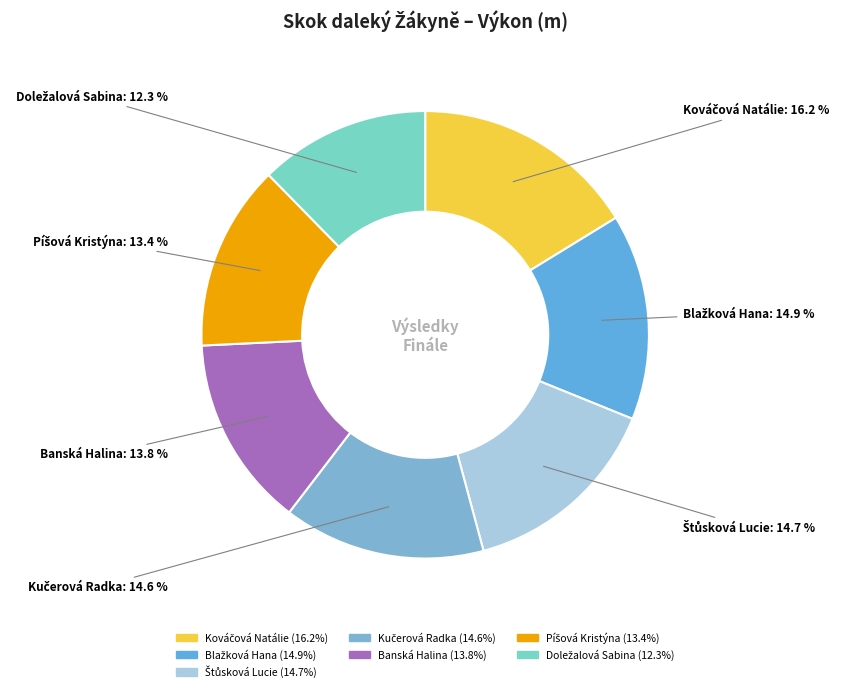

Is there a majority slice in this chart?

No